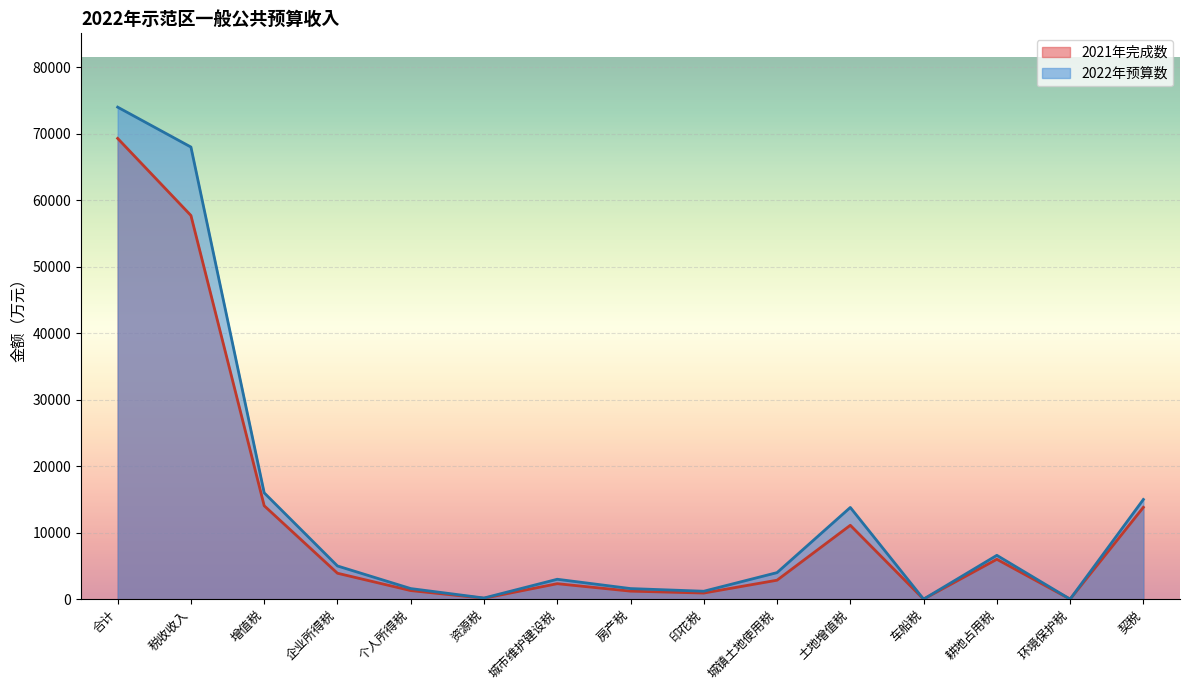

Does the chart display data point markers on the line(s)?

No